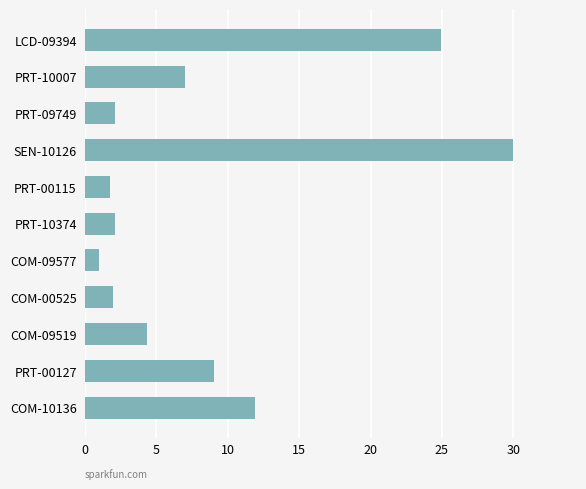

What is the average value?

8.7